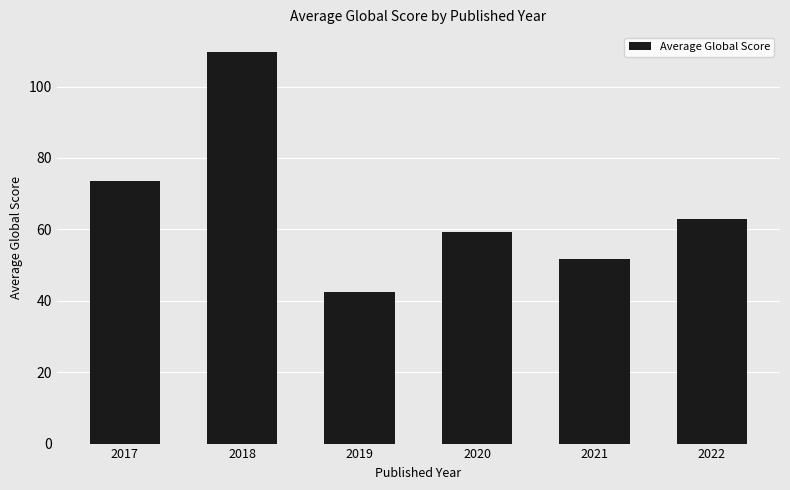

Is it true that the value at 2017 is 108.1?

False